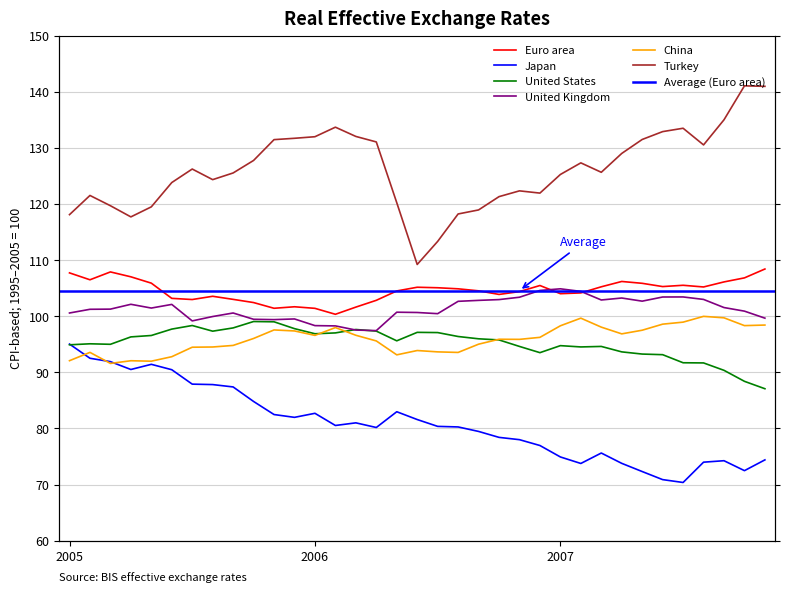

At how many categories does at least one series exceed 88?

35